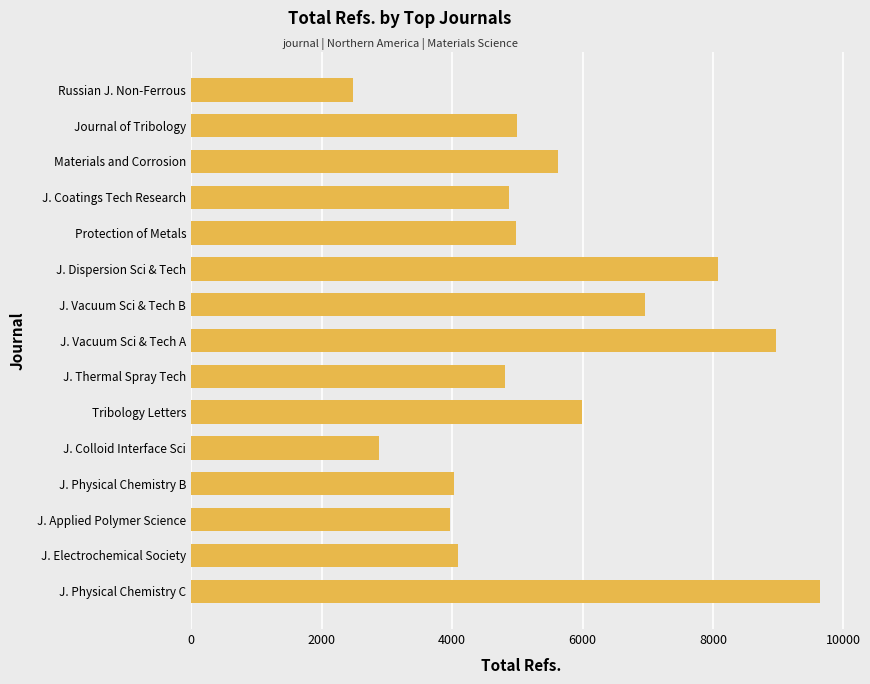

What is the greatest value displayed?

9634